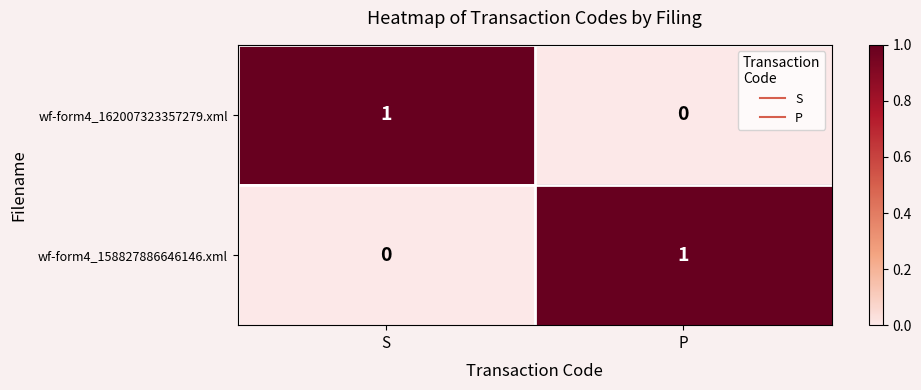

What is the total value across all series at S?

1